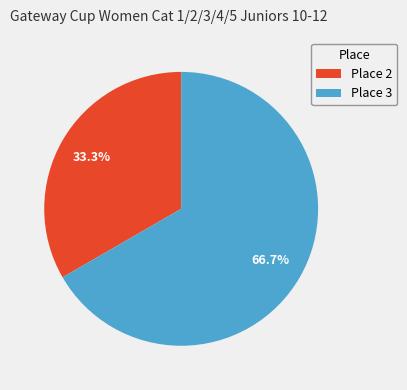

What is the smallest slice in the pie chart?

Place 2